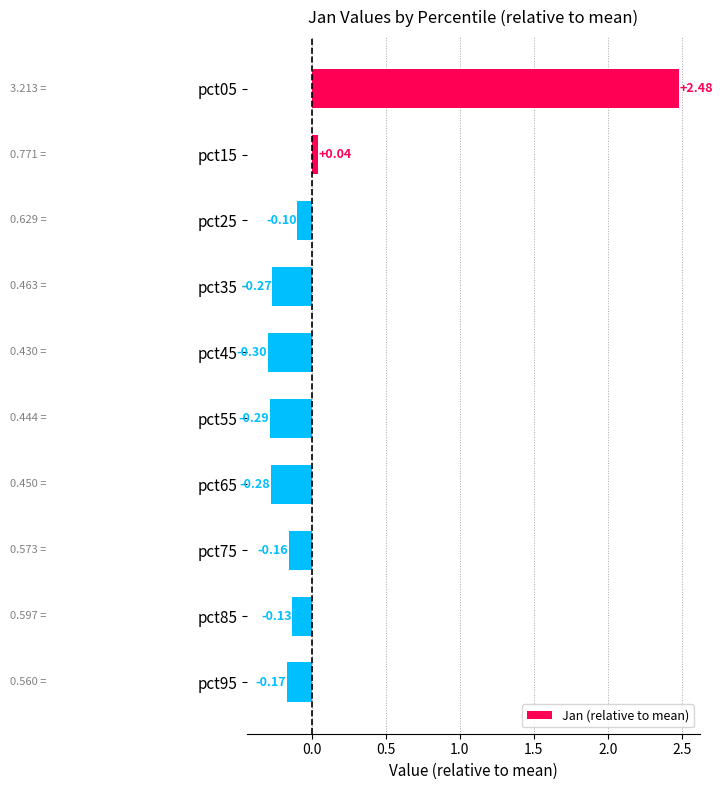

Rank the categories by value from lowest to highest.

pct45, pct55, pct65, pct35, pct95, pct75, pct85, pct25, pct15, pct05